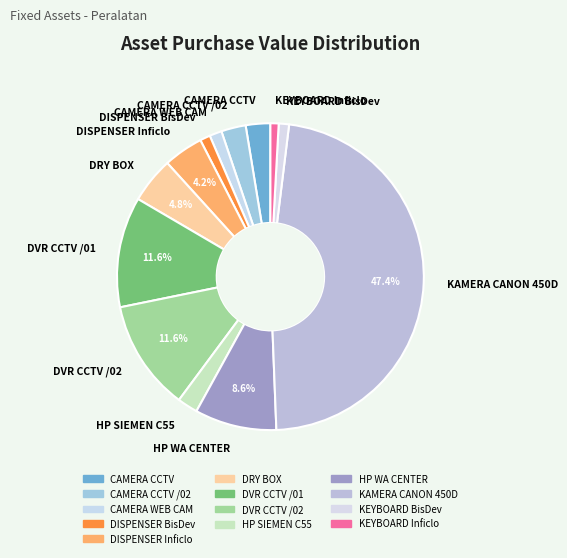

What is the ratio of the value at DISPENSER BisDev to the value at CAMERA WEB CAM?

0.8